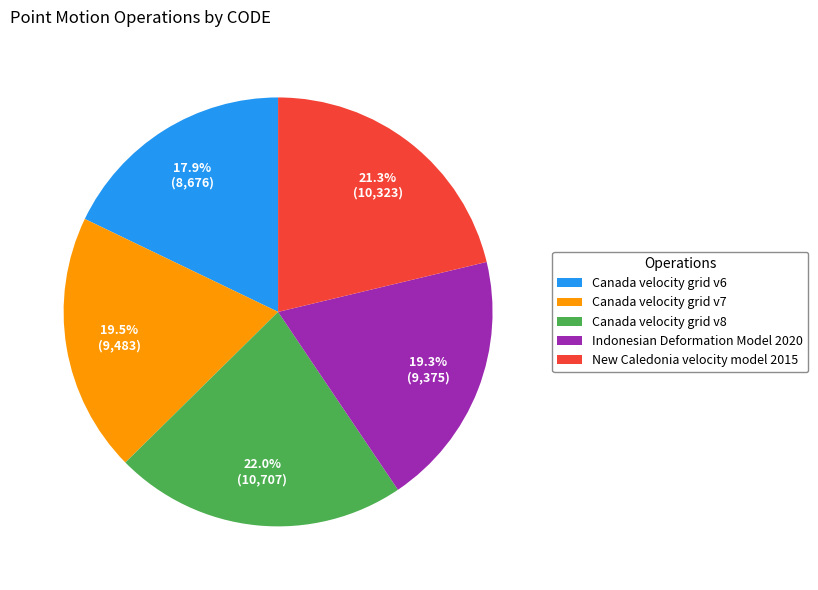

The Canada velocity grid v8 slice represents 32% of the pie. True or false?

False